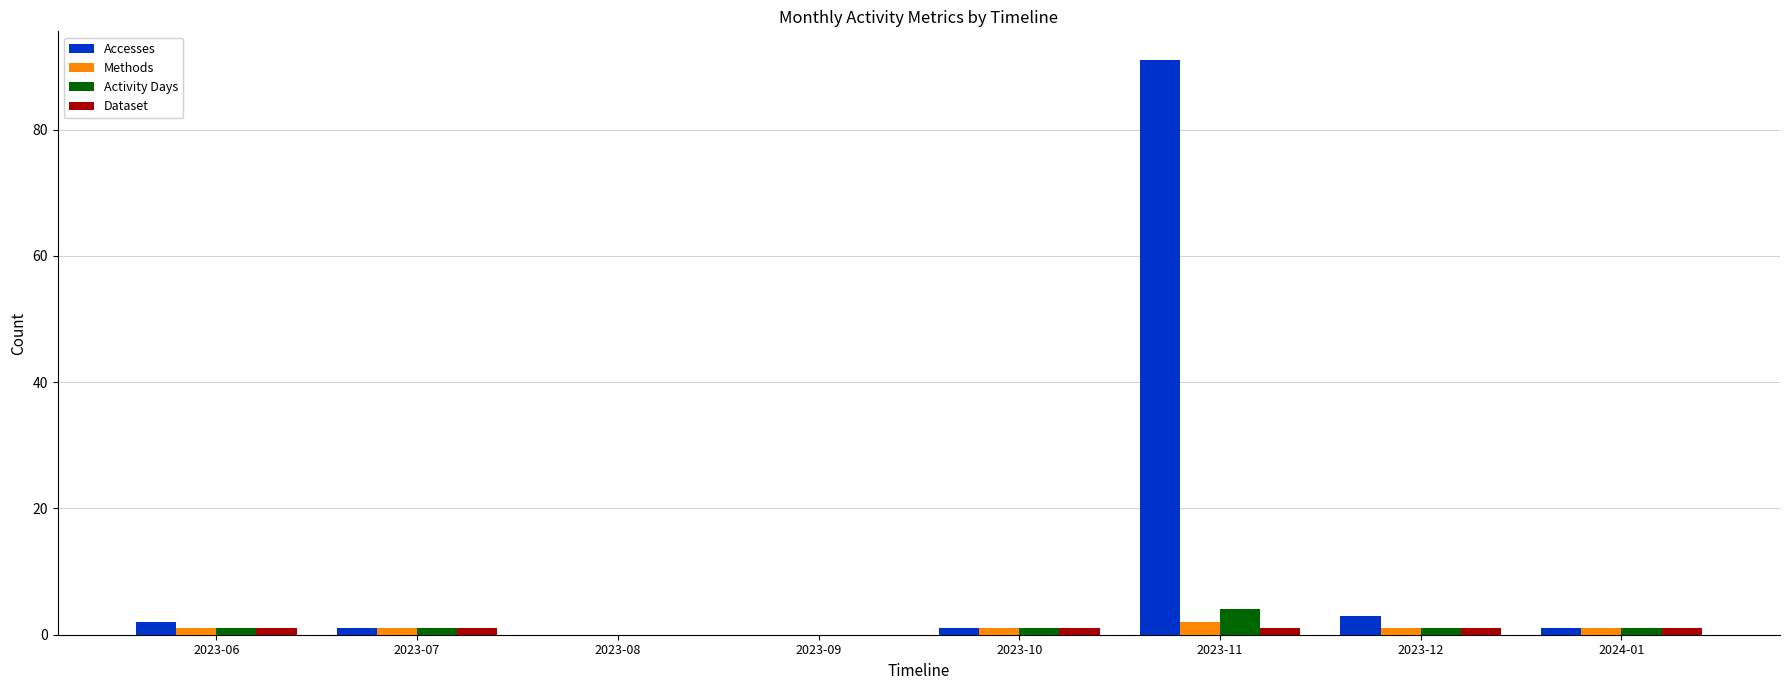

How many categories are shown in the chart?

8